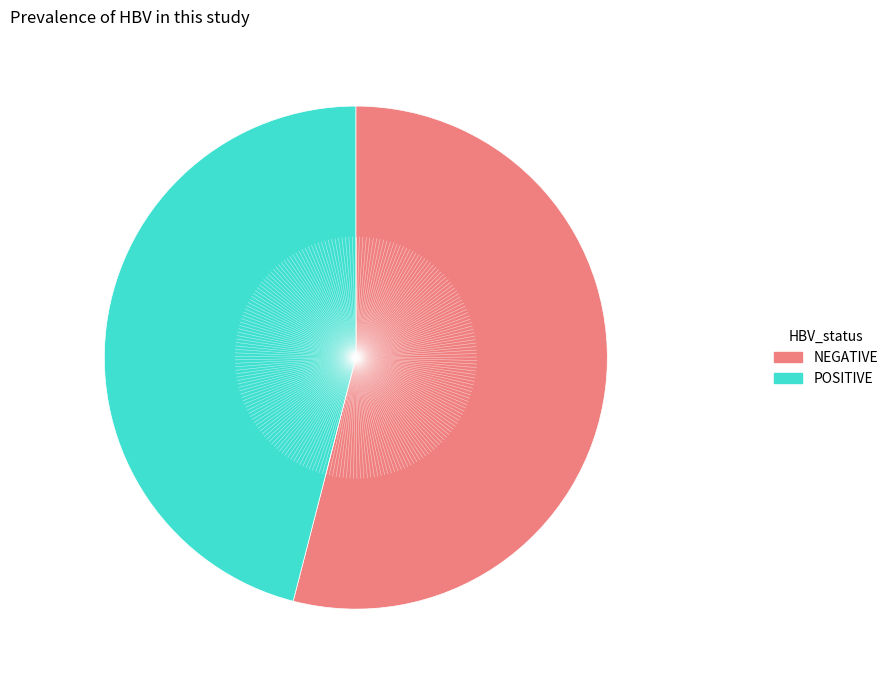

Which slice is the smallest?

POSITIVE